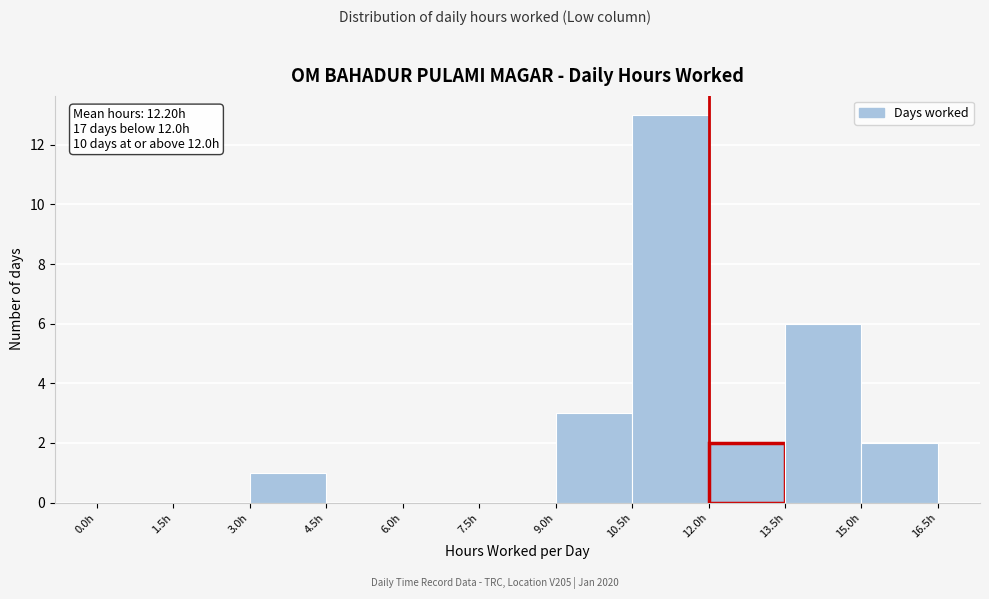

Over which range of the x-axis is the bar tallest?

10.5 to 12.0